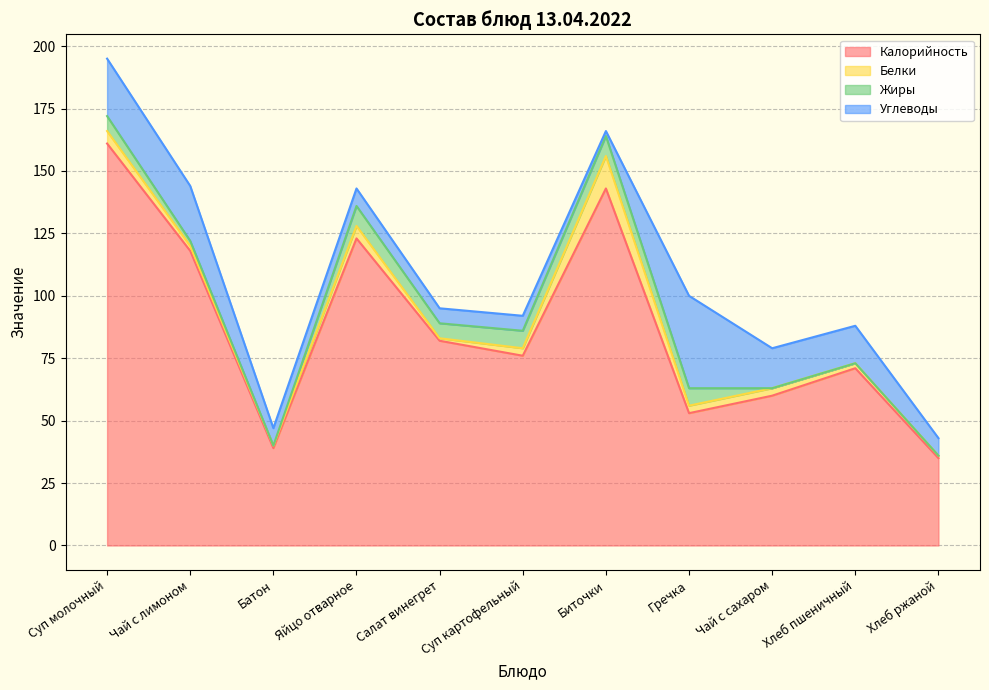

Between Яйцо отварное and Биточки, which series saw the biggest shift?

Калорийность